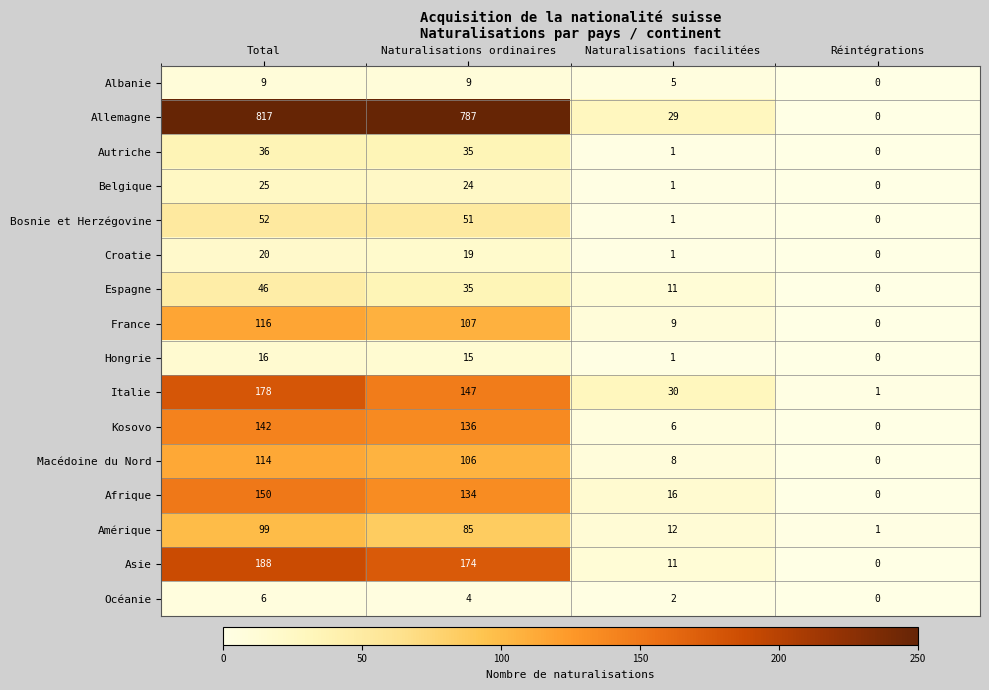

Is it true that Espagne equals 11 at Naturalisations facilitées?

True